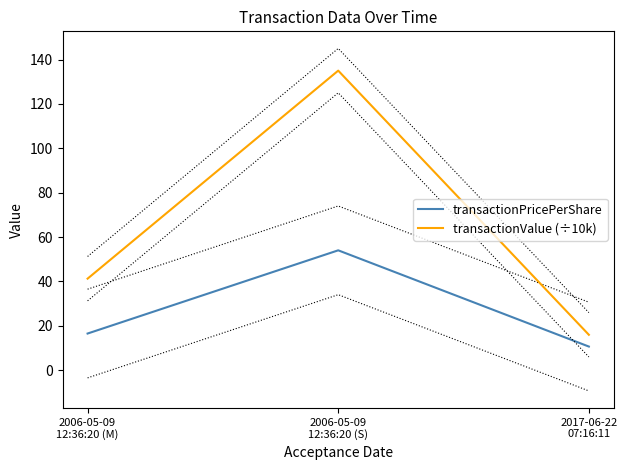

What is the label of the 1st point from the right?

2017-06-22
07:16:11